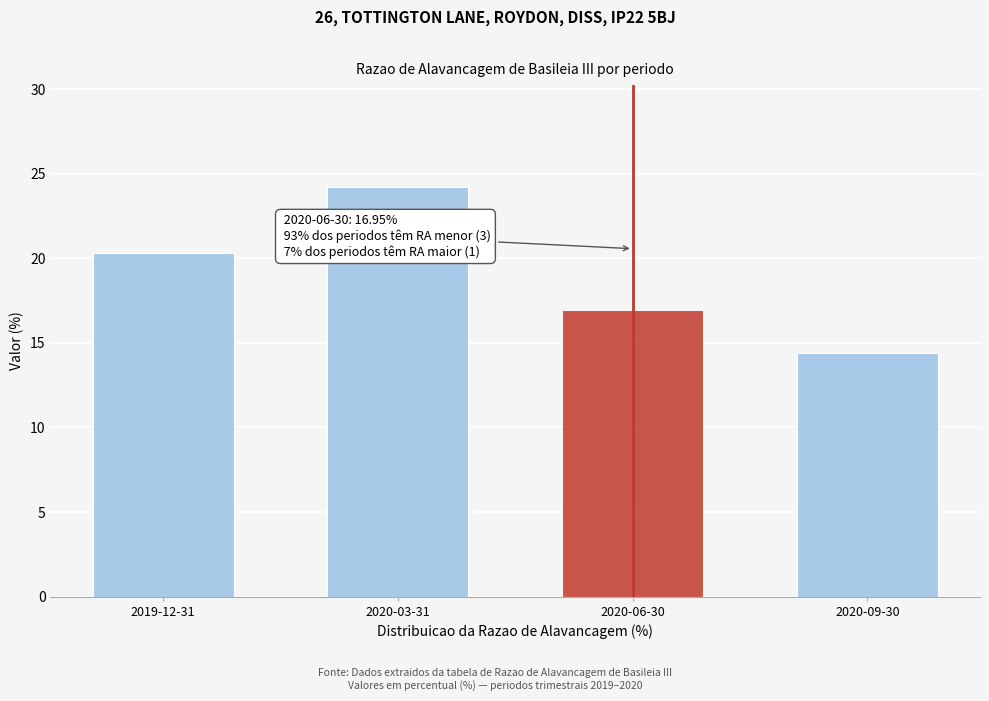

At which label is the value closest to 19?

2019-12-31